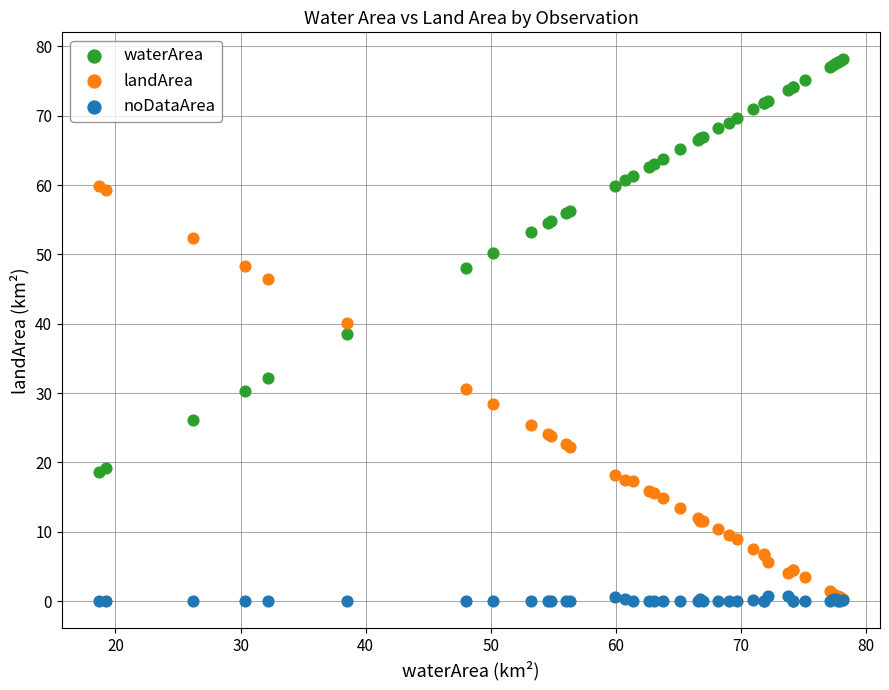

What are all the series names shown in the legend?

waterArea, landArea, noDataArea